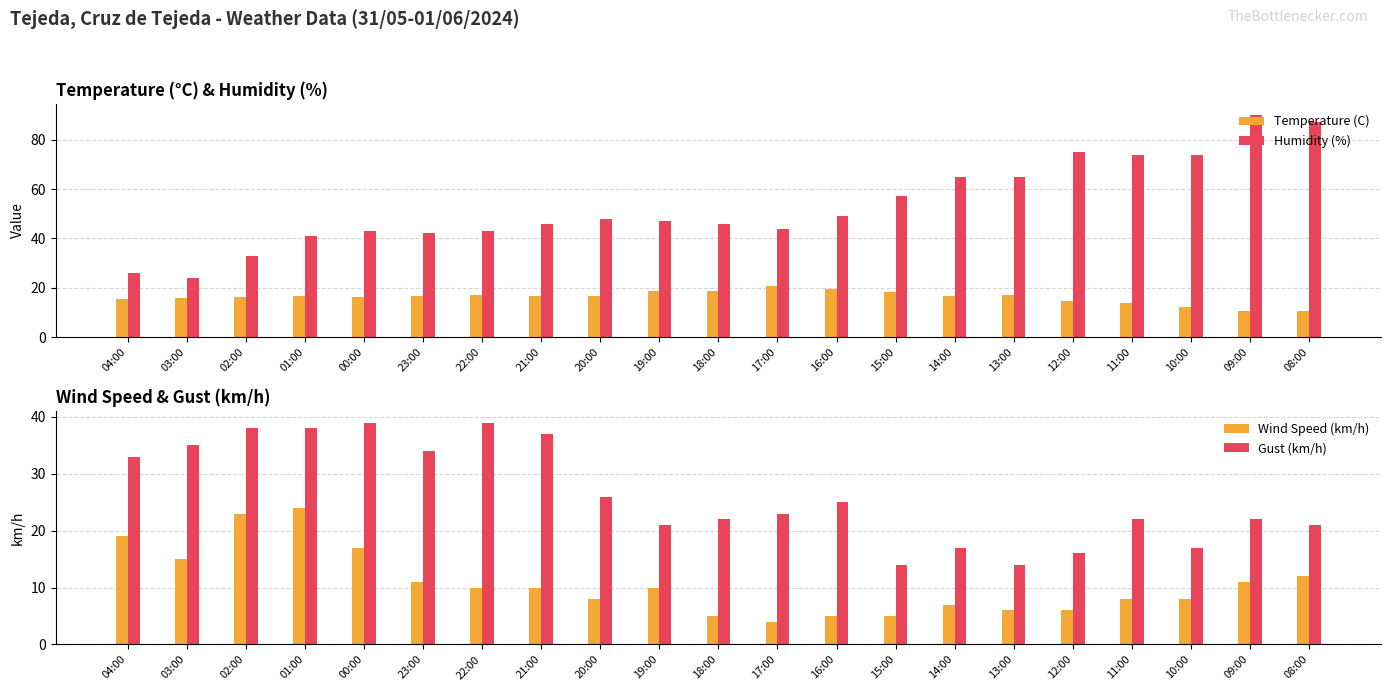

Is it true that Gust (km/h) equals 39.0 at 00:00?

True